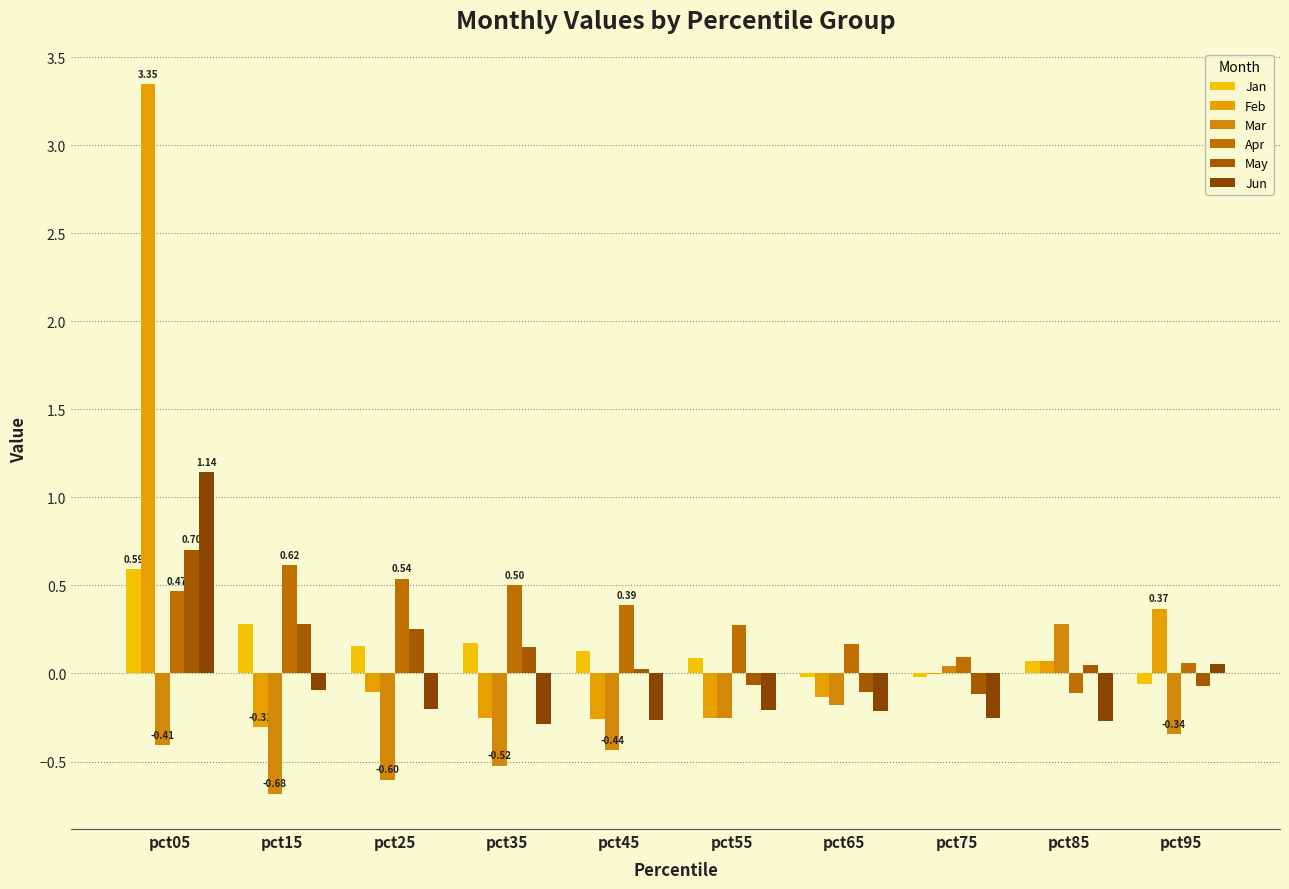

How many data points does each series have?

10